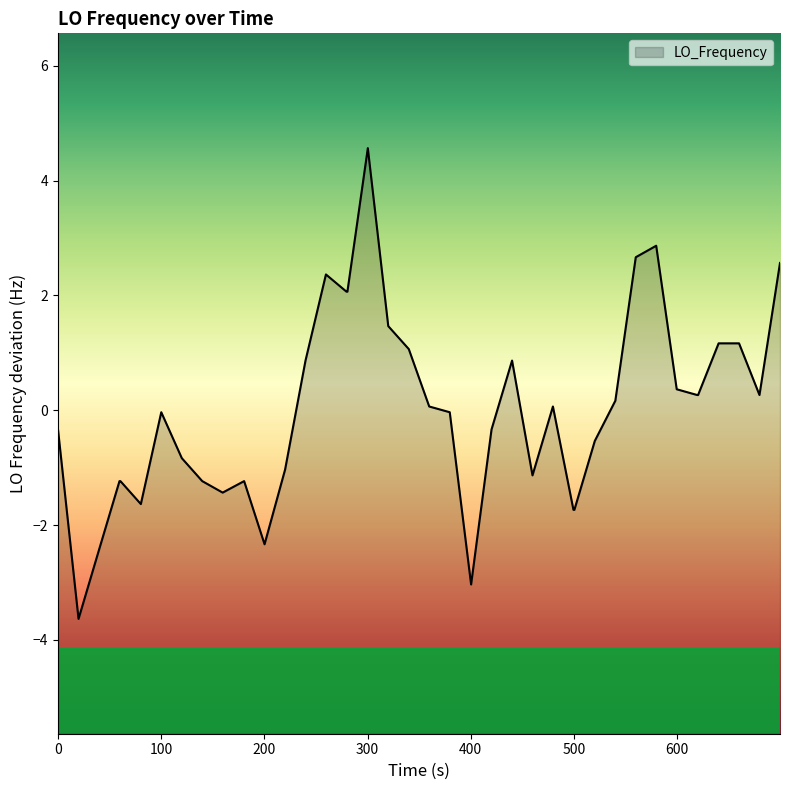

How many lines are shown in the chart?

1